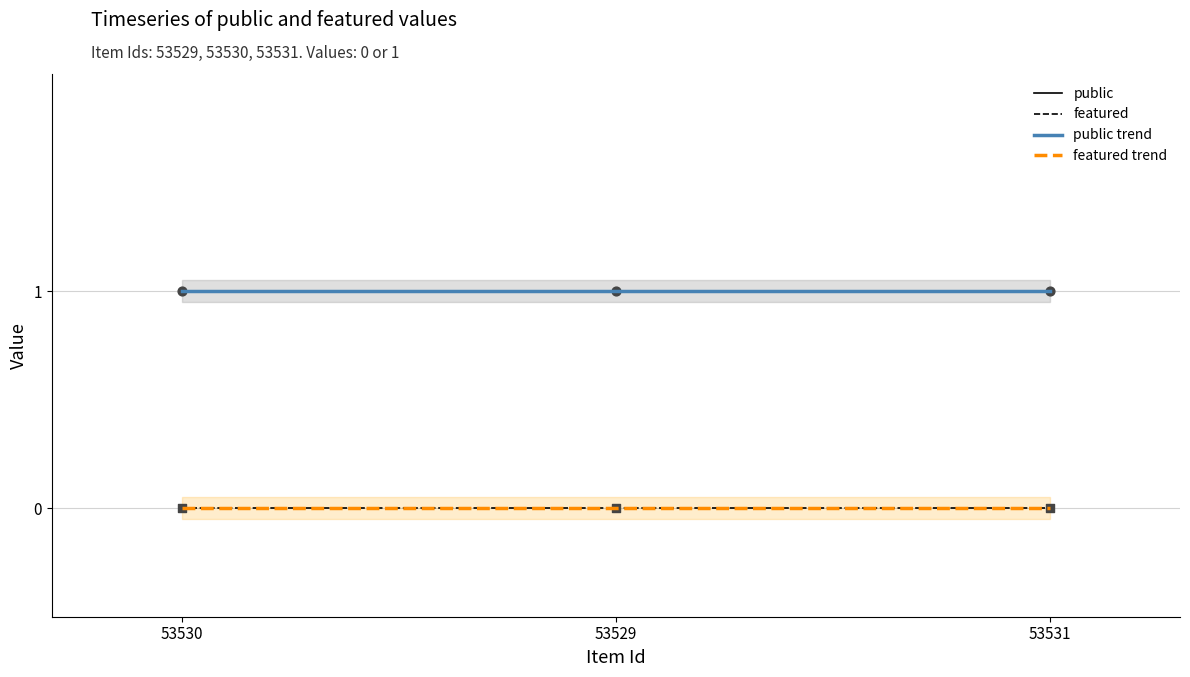

At which category is the sum across all series the highest?

53530